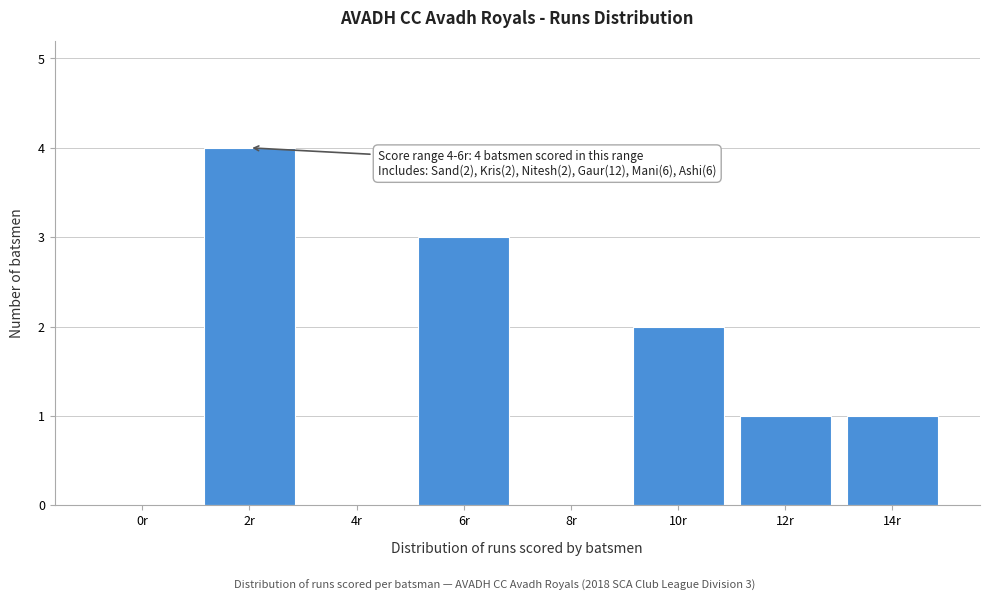

Reading left to right, transcribe all the data shown in this chart.

0r=0	2r=4	4r=0	6r=3	8r=0	10r=2	12r=1	14r=1